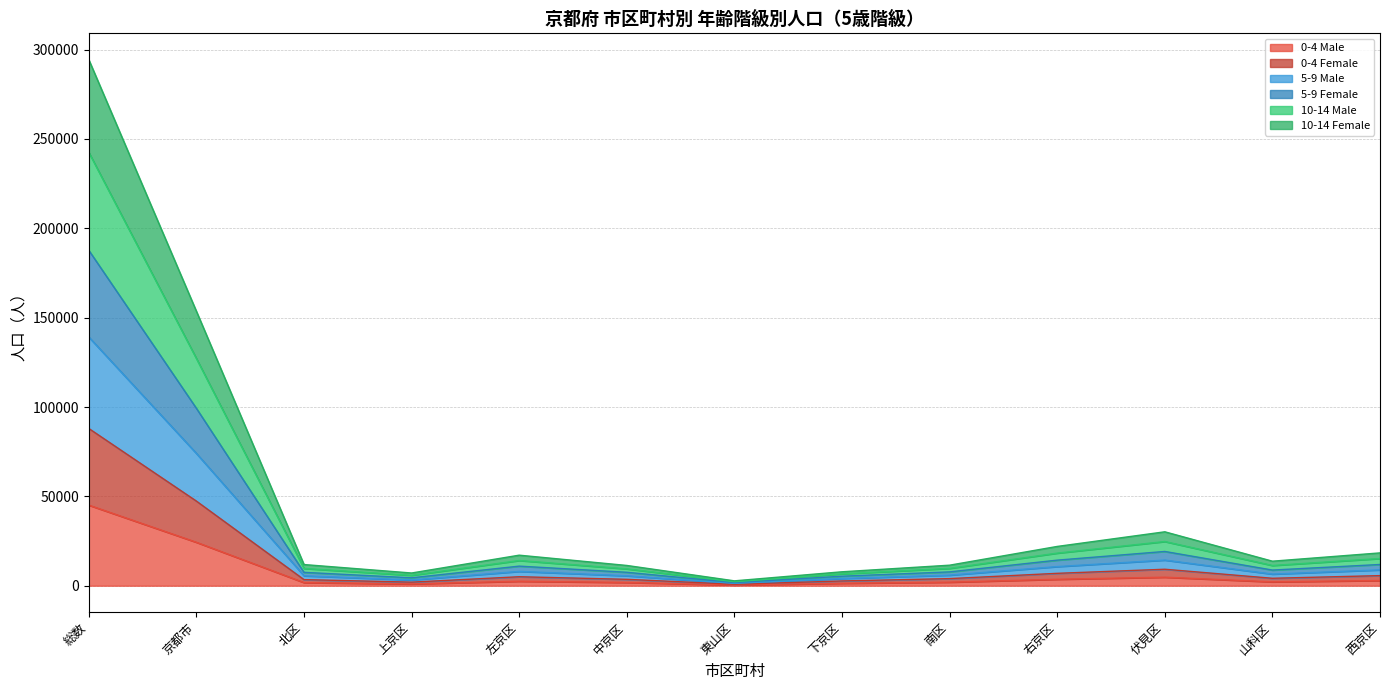

At which category is the sum across all series the highest?

総数